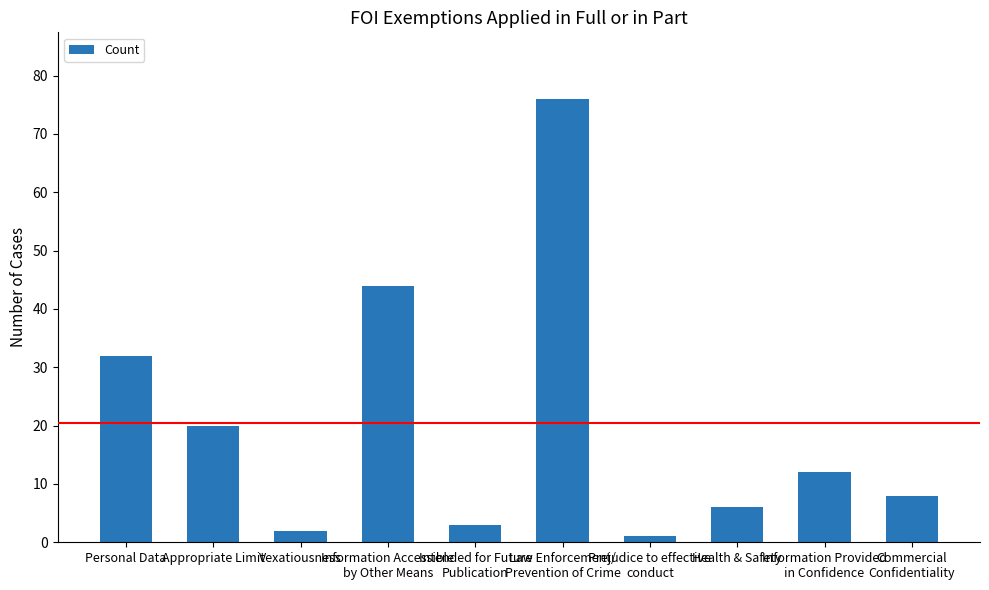

Rank the categories by value from highest to lowest.

Law Enforcement/
Prevention of Crime, Information Accessible
by Other Means, Personal Data, Appropriate Limit, Information Provided
in Confidence, Commercial
Confidentiality, Health & Safety, Intended for Future
Publication, Vexatiousness, Prejudice to effective
conduct